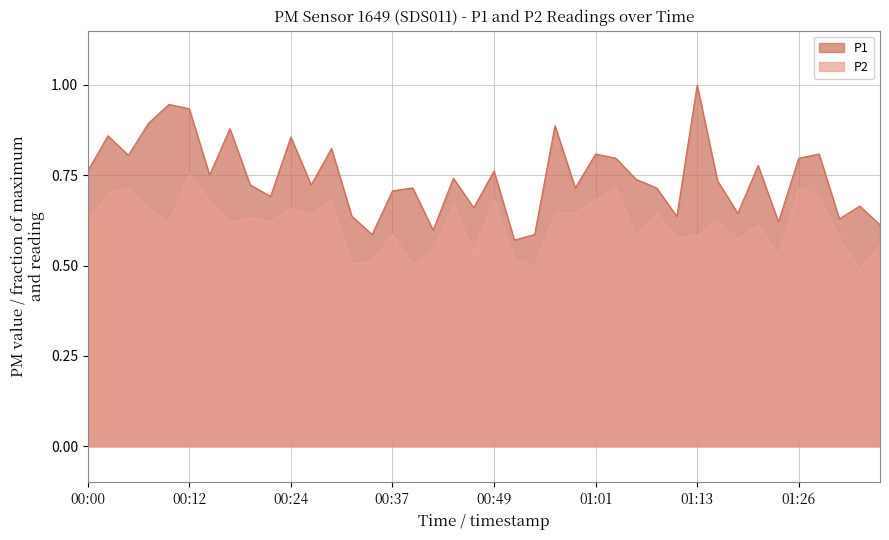

Reading left to right, transcribe all the data shown in this chart.

P1: 0.8	0.9	0.8	0.9	0.9	0.9	0.8	0.9	0.7	0.7	0.9	0.7	0.8	0.6	0.6	0.7	0.7	0.6	0.7	0.7	0.8	0.6	0.6	0.9	0.7	0.8	0.8	0.7	0.7	0.6	1.0	0.7	0.6	0.8	0.6	0.8	0.8	0.6	0.7	0.6
P2: 0.6	0.7	0.7	0.7	0.6	0.8	0.7	0.6	0.6	0.6	0.7	0.6	0.7	0.5	0.5	0.6	0.5	0.5	0.7	0.5	0.7	0.5	0.5	0.6	0.6	0.7	0.7	0.6	0.6	0.6	0.6	0.6	0.6	0.6	0.5	0.7	0.7	0.6	0.5	0.6